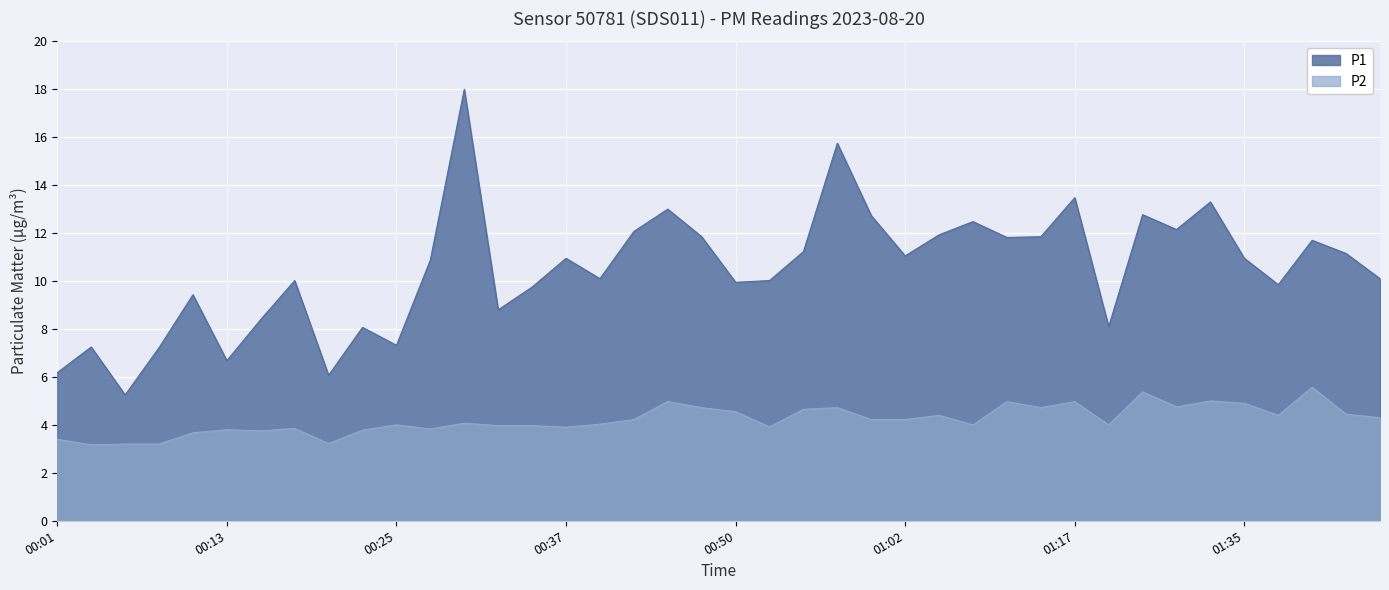

How many lines are shown in the chart?

2